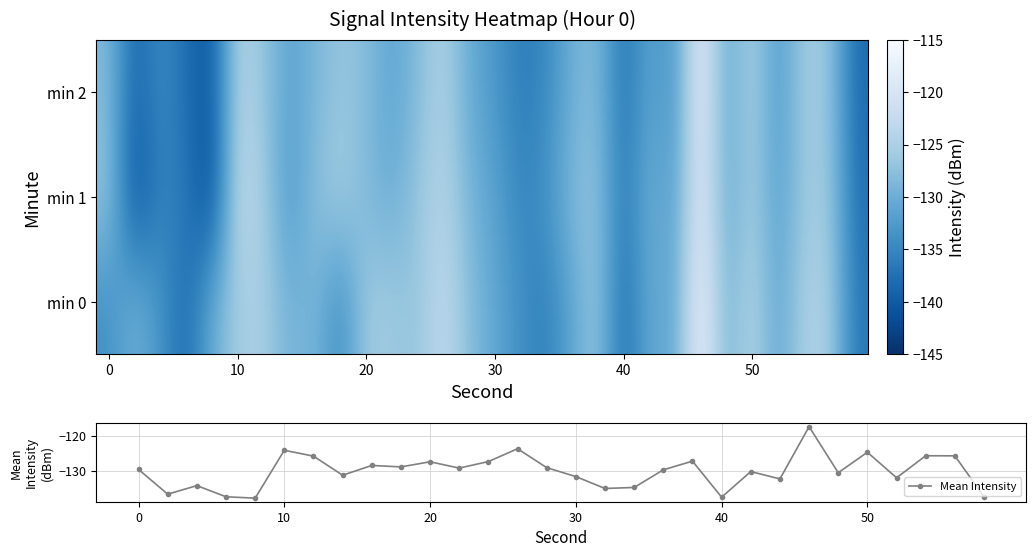

Is it true that Mean Intensity equals -129.6 at 0?

True